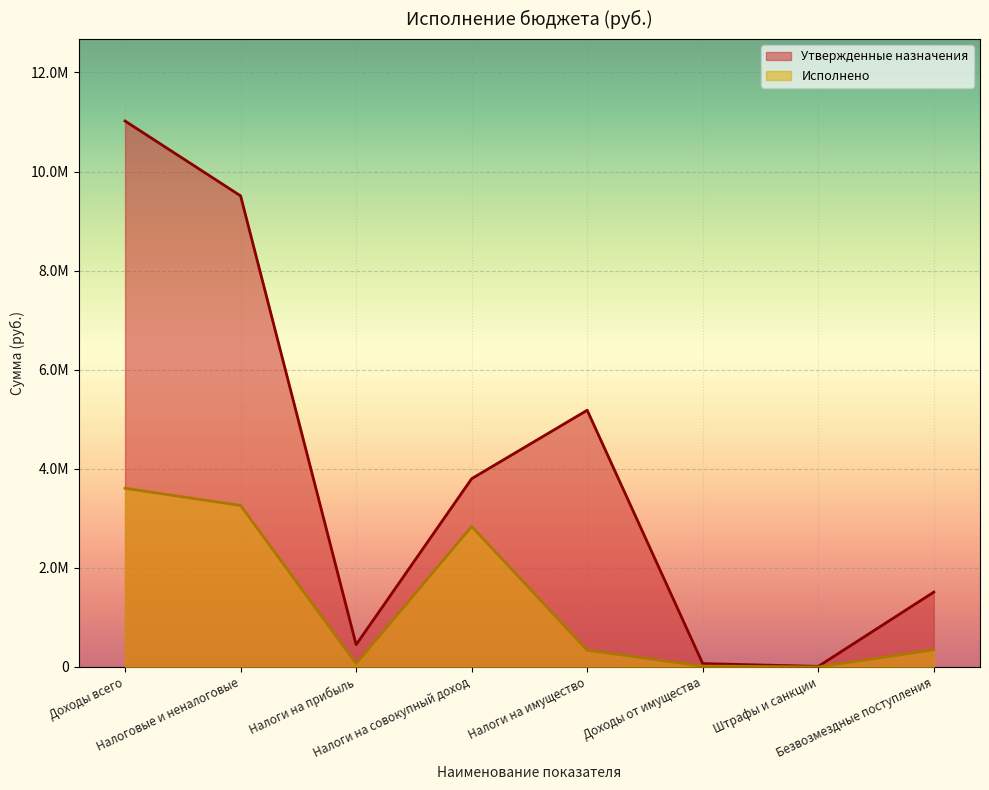

True or false: Утвержденные назначения and Исполнено intersect in this chart.

False